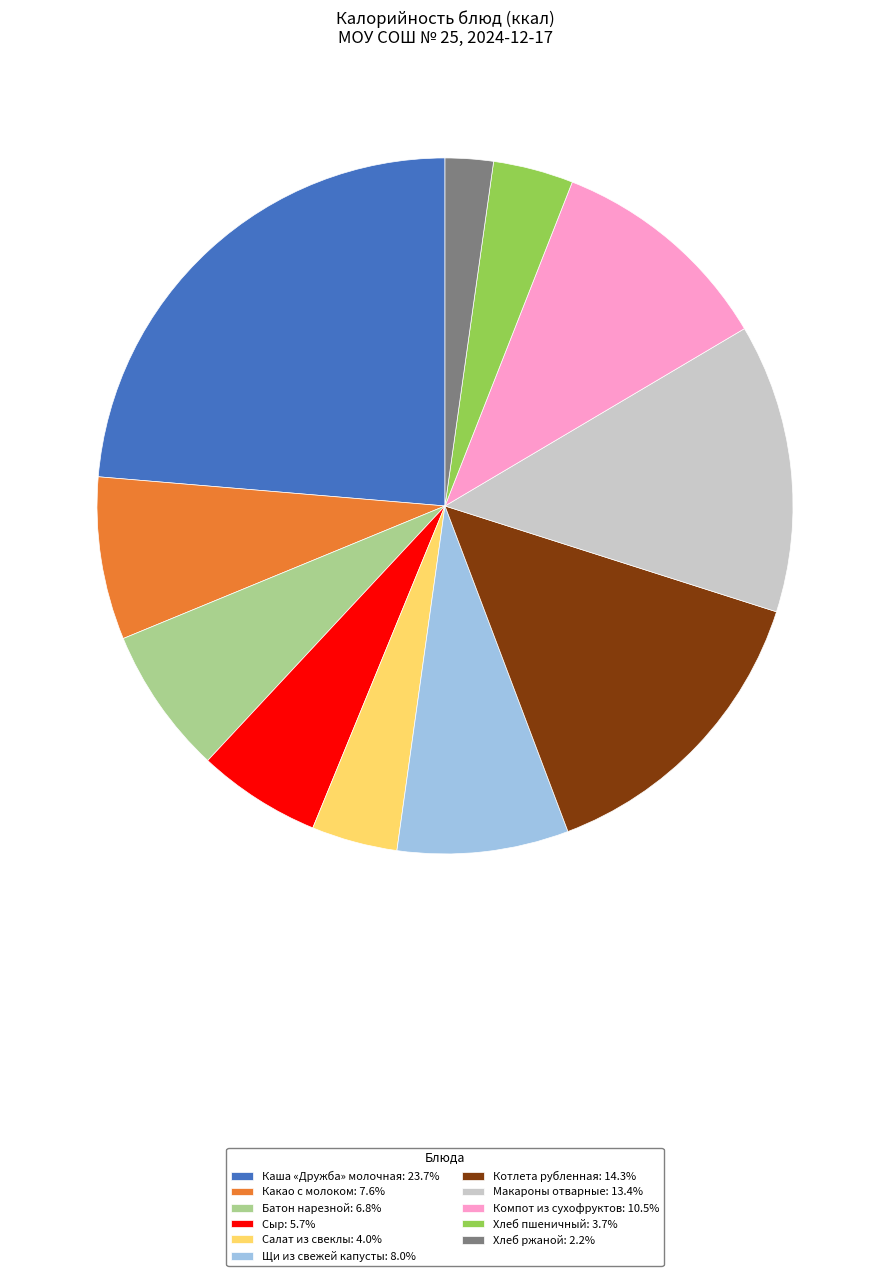

Approximately how many times larger is the value at Хлеб пшеничный: 3.7% compared to Хлеб ржаной: 2.2%?

1.7